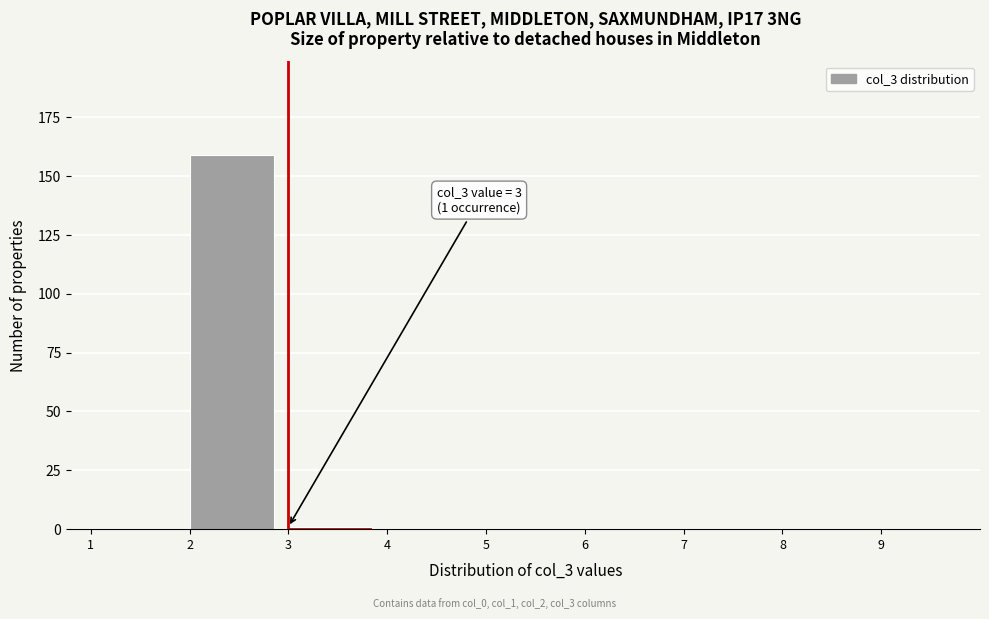

Which range on the x-axis has the tallest bar?

2 to 3